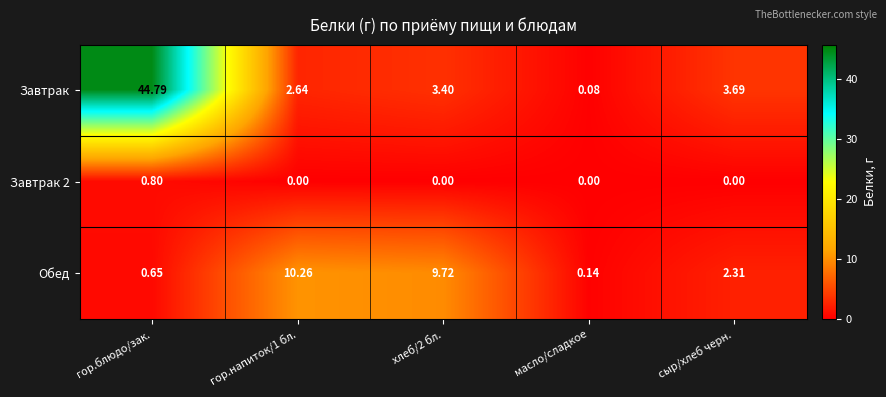

Which series has the largest range (max minus min)?

Завтрак